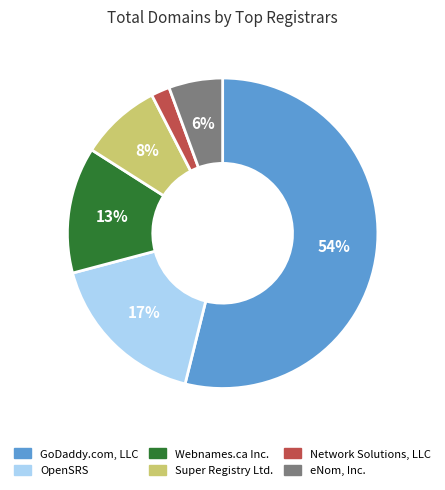

Is the sum of Network Solutions, LLC and Webnames.ca Inc. greater than half?

No